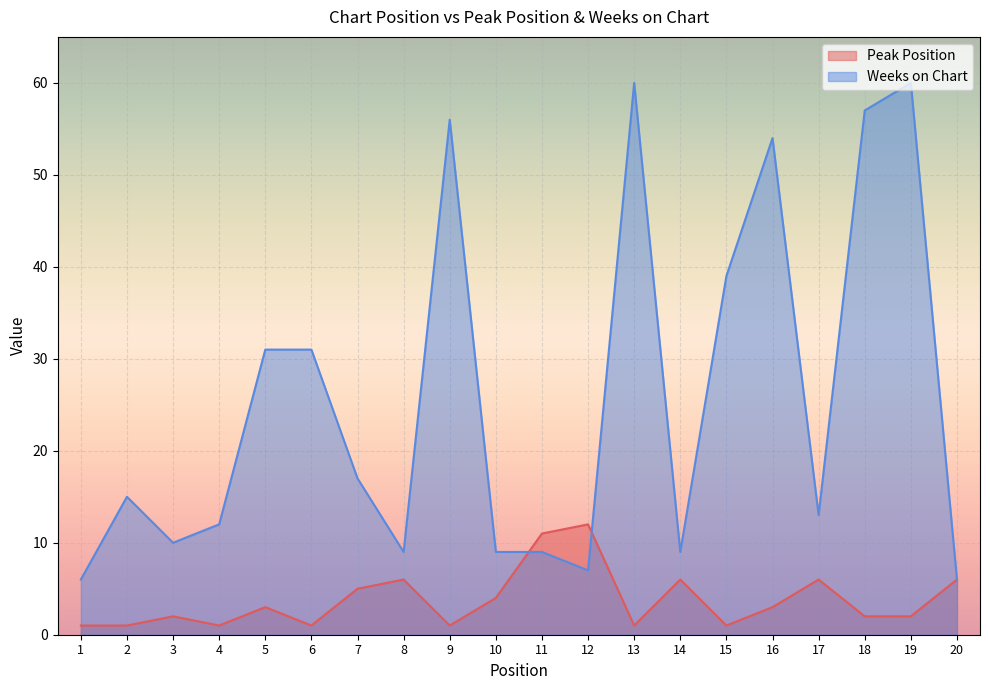

What value does the Weeks on Chart series have at 18?

57